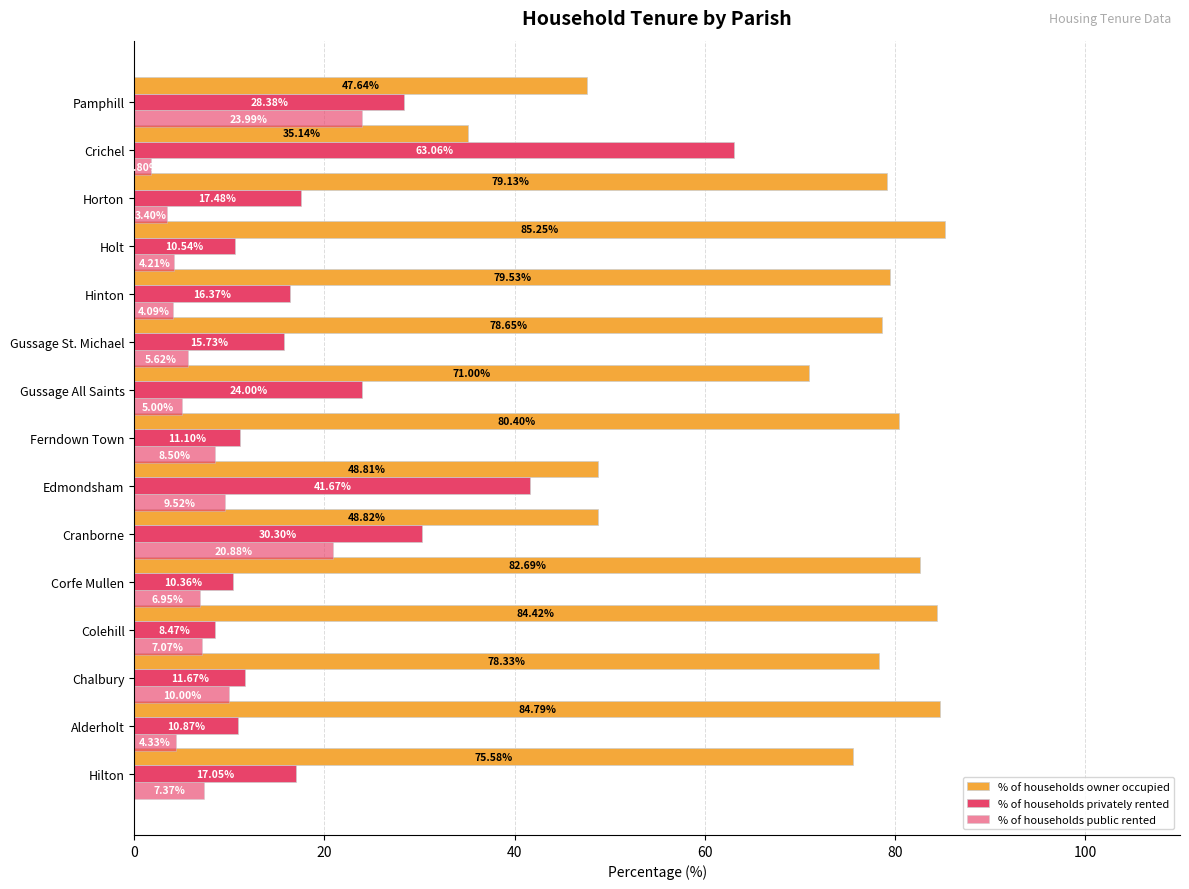

What is the average value of the % of households owner occupied series?

70.7